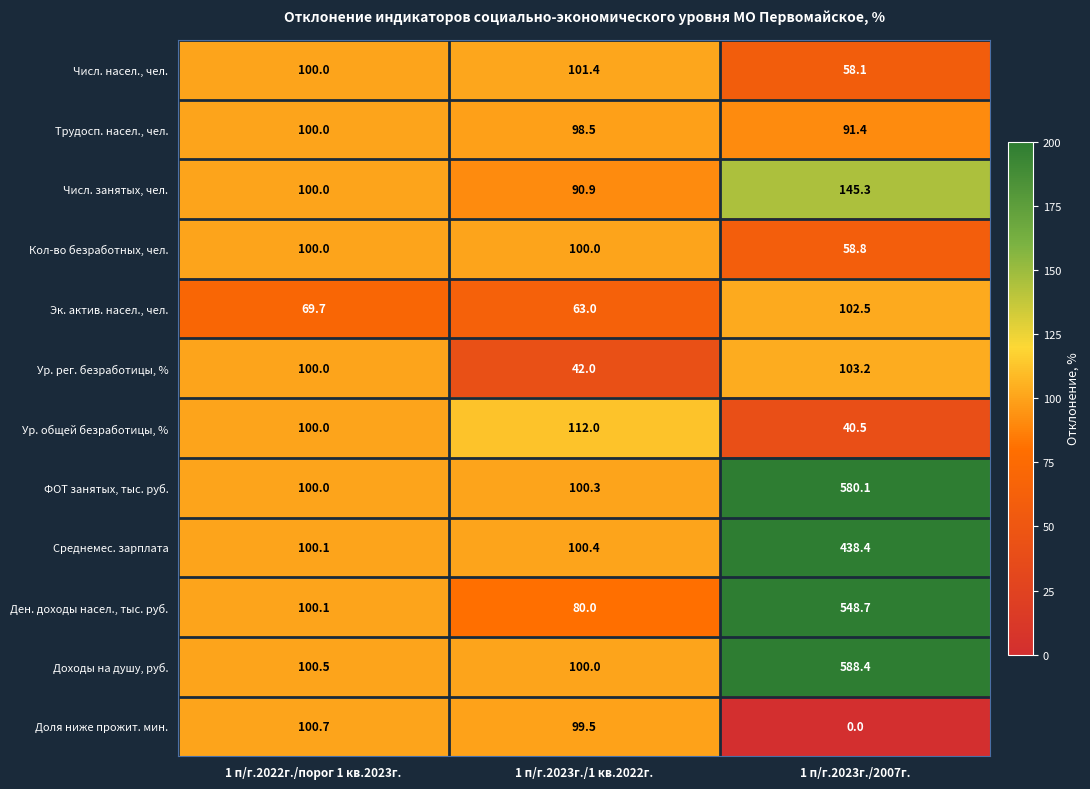

Which category has the lowest value across all series?

1 п/г.2023г./2007г.